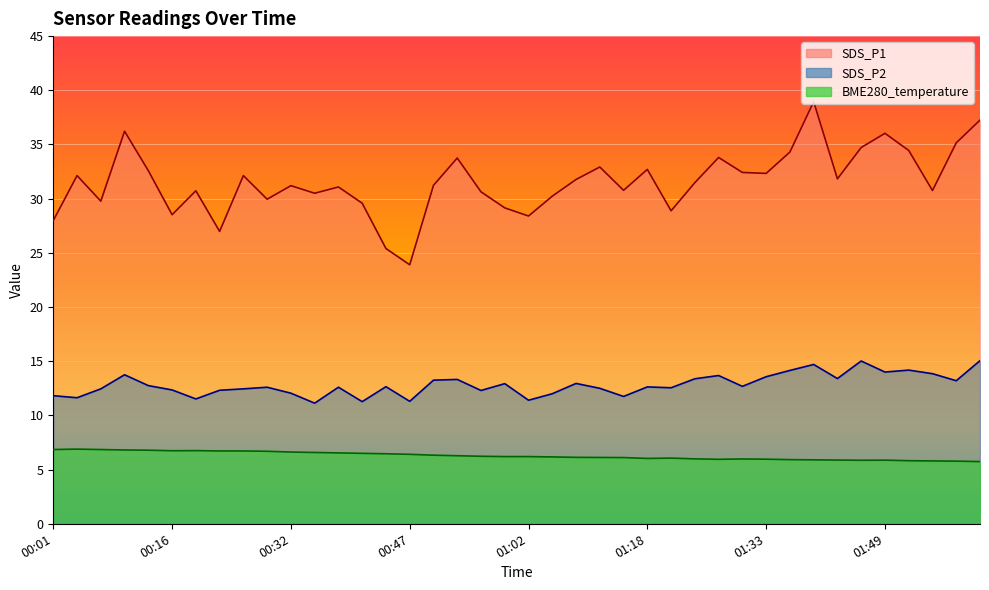

How many data points does each series have?

40